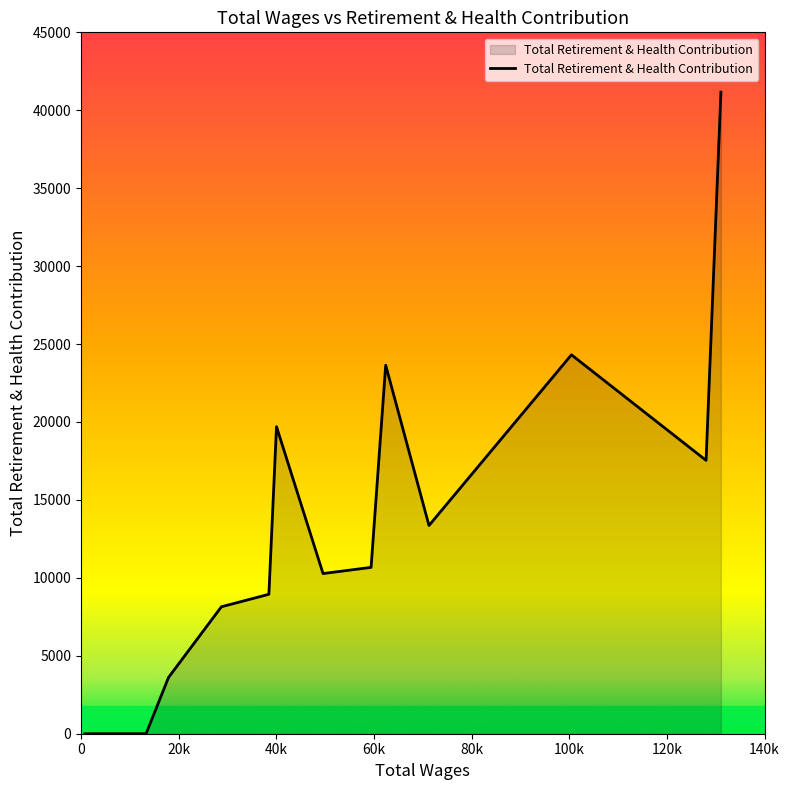

What is the maximum value shown in the chart?

41165